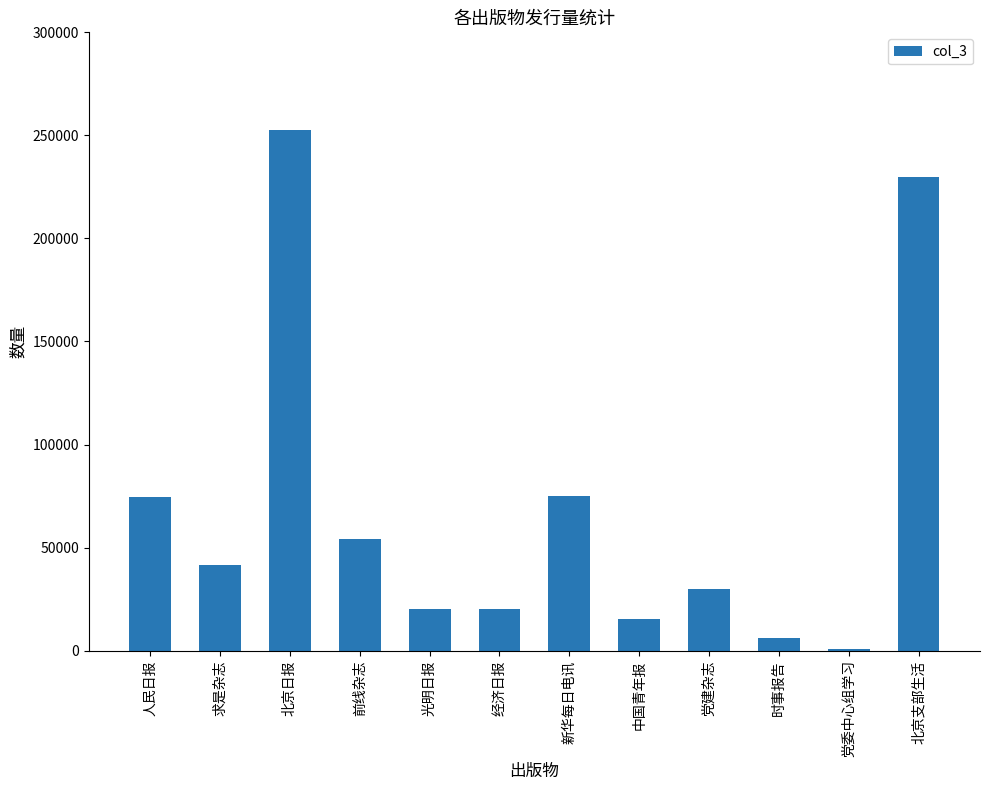

What is the label of the 2nd bar from the left?

求是杂志